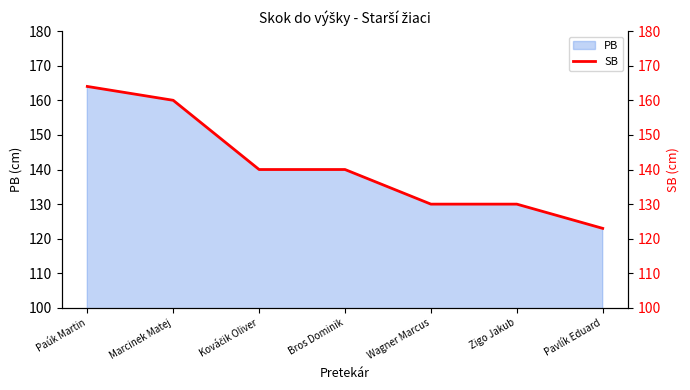

What is the label of the 1st point from the right?

Pavlík Eduard